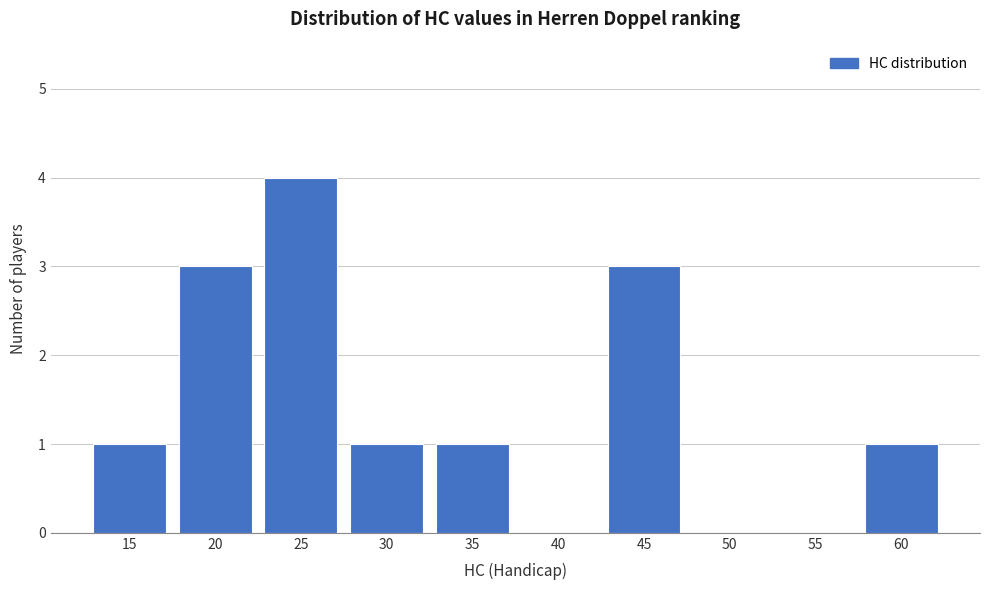

Reading right to left, extract all data points from this chart.

60=1	55=0	50=0	45=3	40=0	35=1	30=1	25=4	20=3	15=1